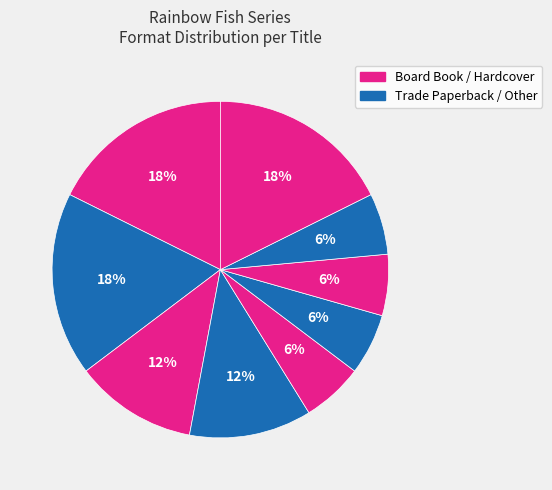

Count the number of slices in the pie.

9